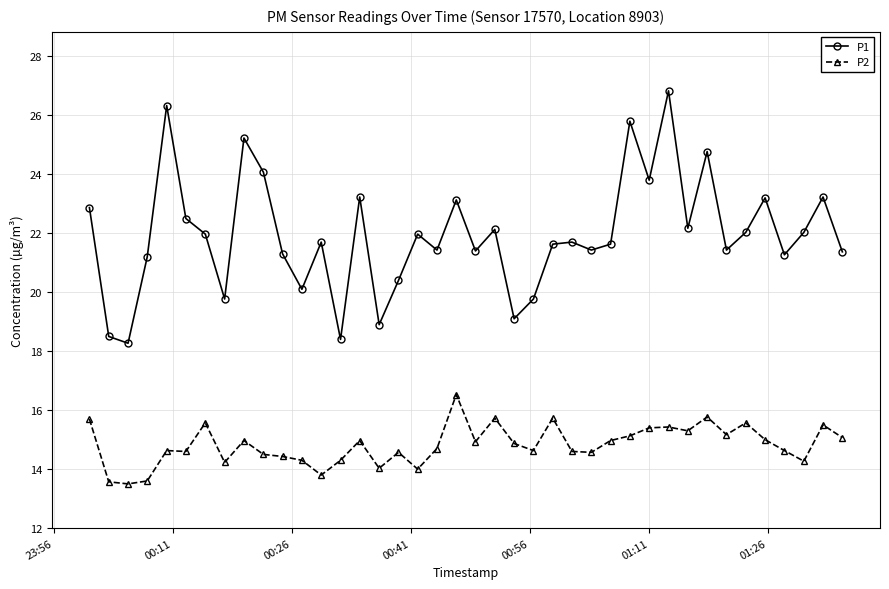

True or false: P1 and P2 cross at least once.

False